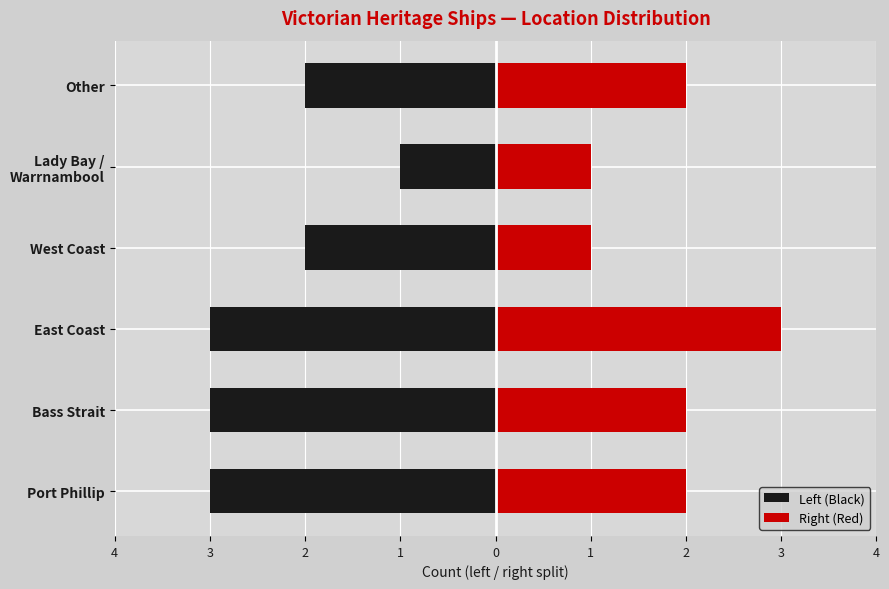

Reading left to right, extract all data points from this chart.

Left (Black): -3	-3	-3	-2	-1	-2
Right (Red): 2	2	3	1	1	2